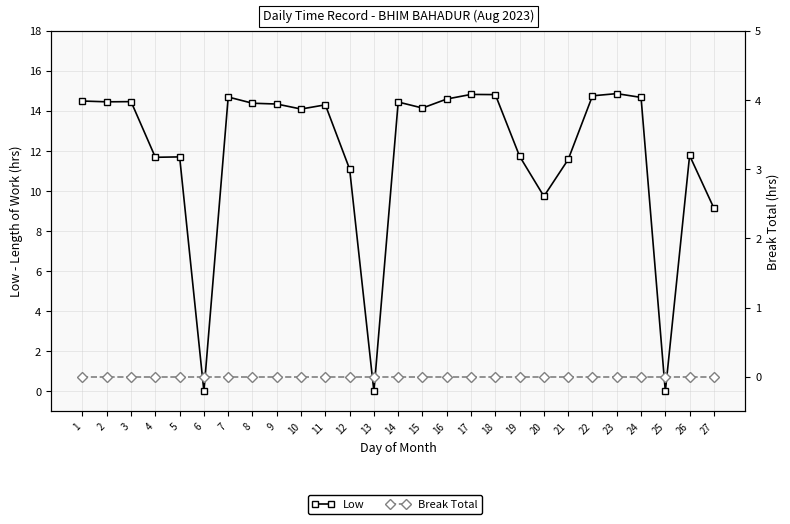

How many lines are shown in the chart?

2